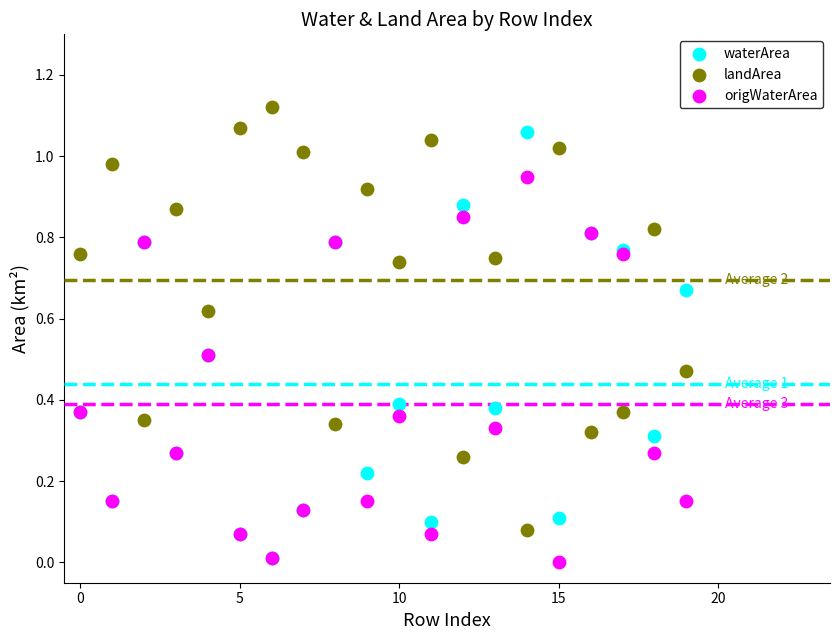

What are all the series names shown in the legend?

waterArea, landArea, origWaterArea